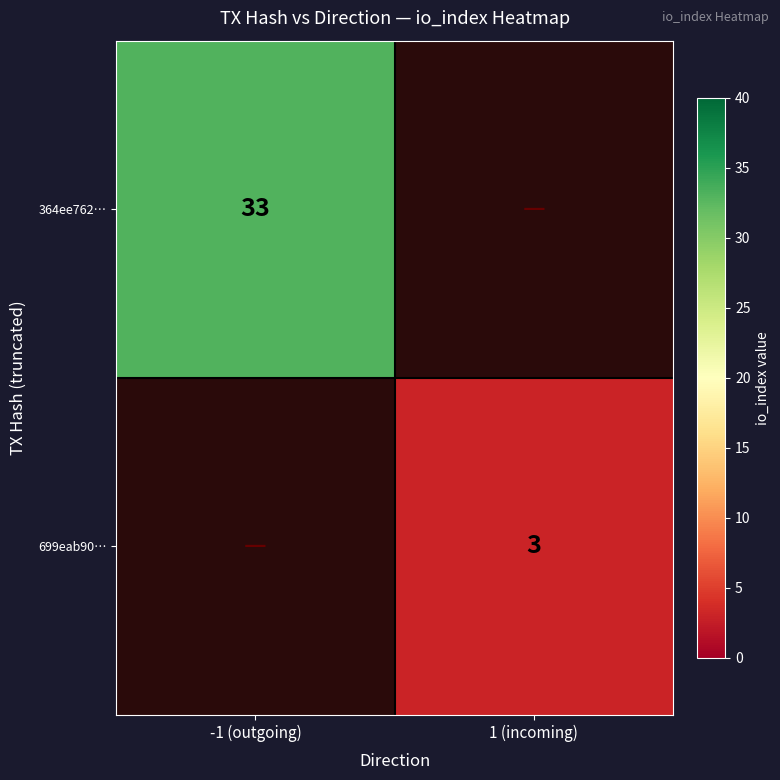

Which category has the lowest value across all series?

1 (incoming)